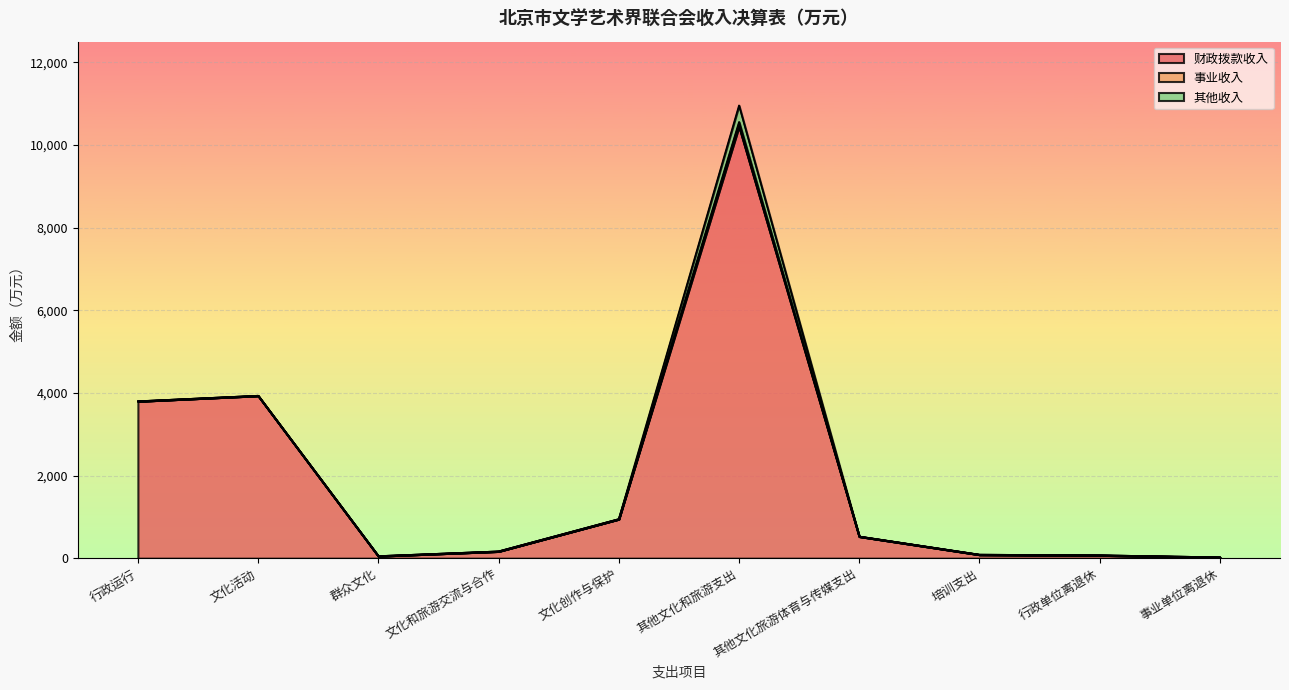

What is the spread (max minus min) of values at 行政单位离退休?

70.1